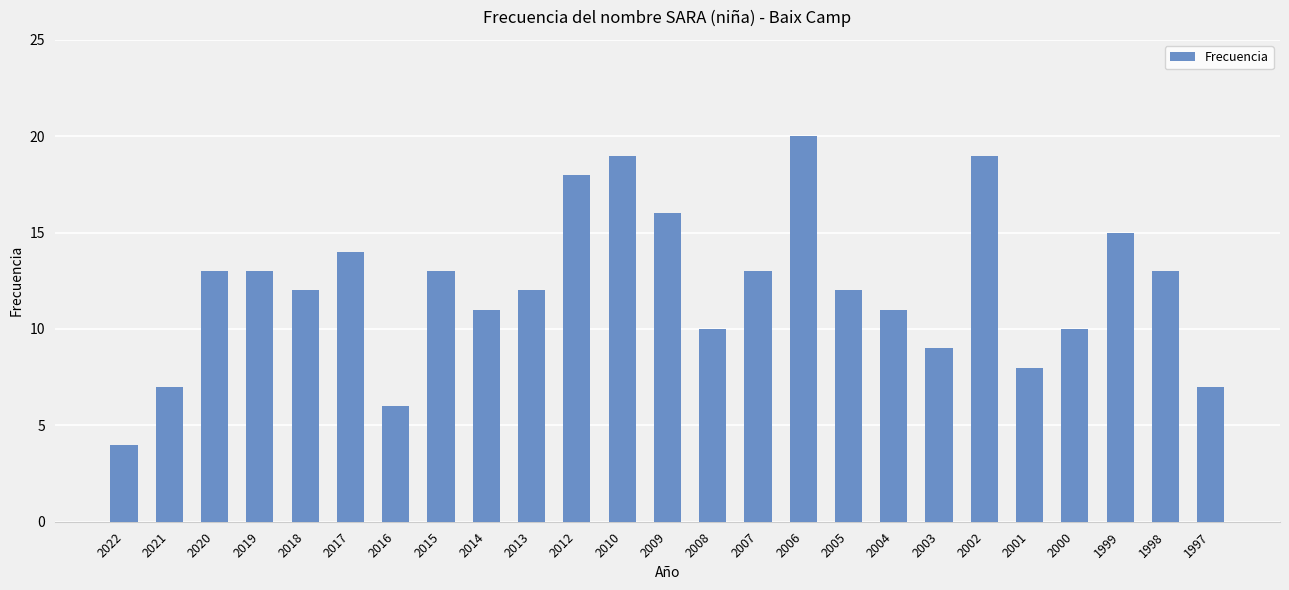

What is the difference between the second highest and minimum values?

15